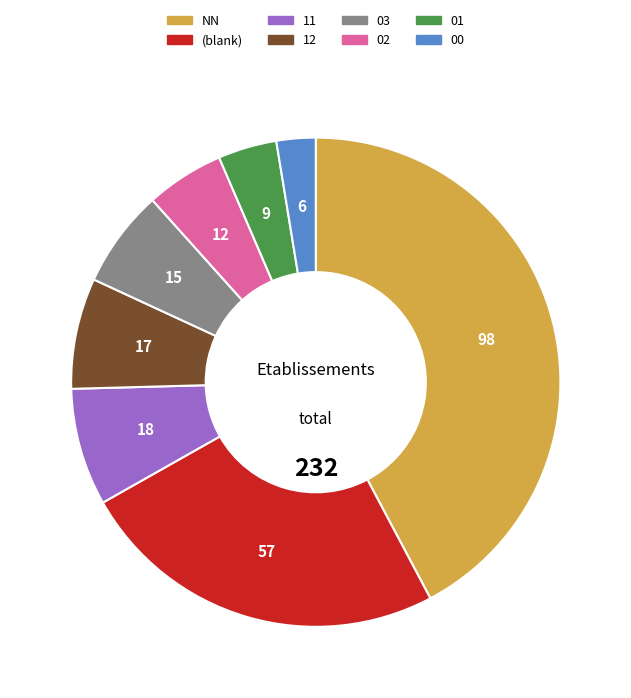

Does any single category account for the majority?

No